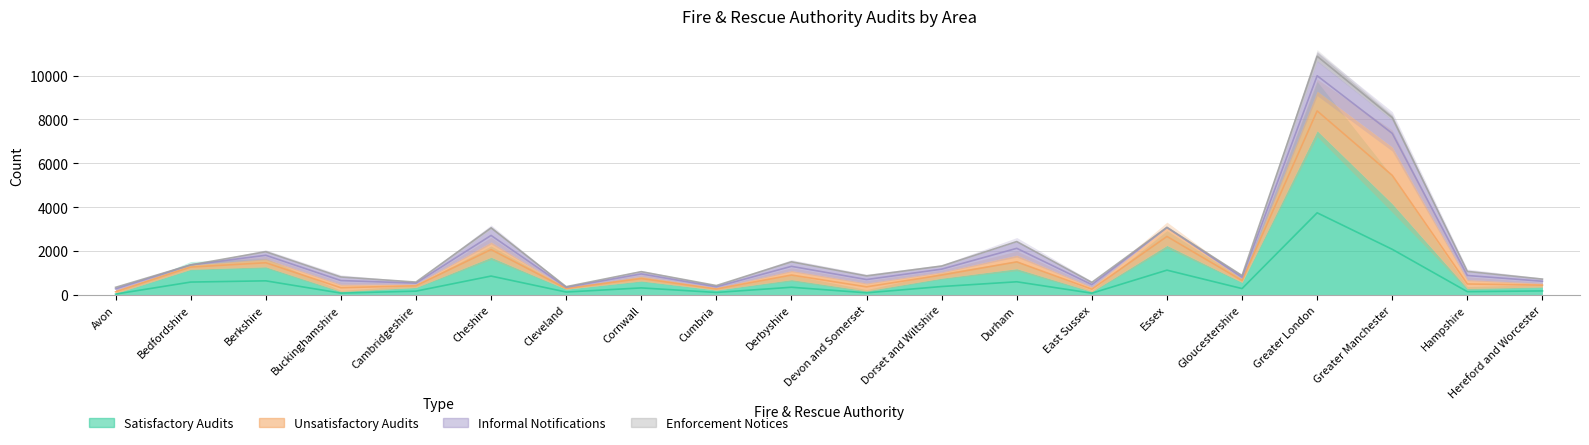

Reading right to left, transcribe all the data shown in this chart.

Satisfactory Audits: 364	293	4157	7487	576	2257	155	1196	764	189	698	222	638	261	1718	342	162	1283	1170	74
Unsatisfactory Audits: 164	410	2587	1809	156	817	211	620	284	356	416	100	216	62	696	151	329	367	198	137
Informal Notifications: 188	366	1241	1397	146	0	202	616	251	309	378	94	205	52	597	90	325	313	0	130
Enforcement Notices: 9	6	198	382	9	11	7	1	38	27	37	21	1	0	93	4	2	14	0	8